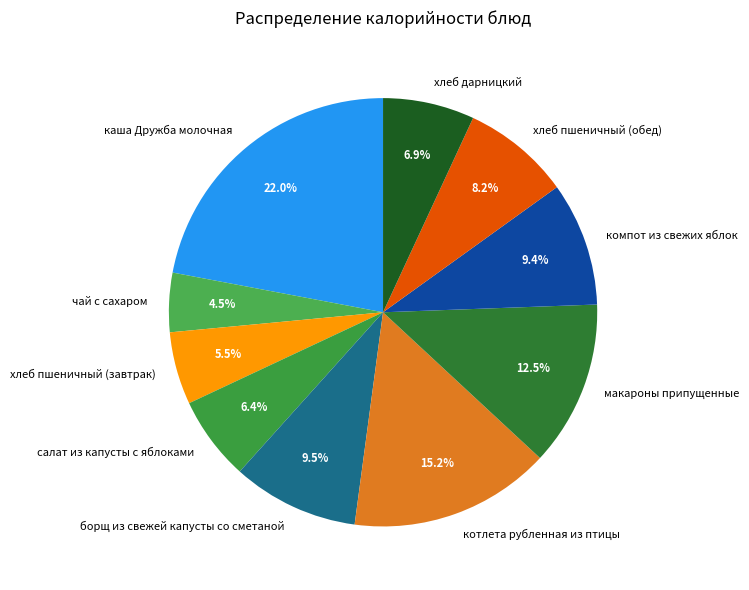

Count the number of slices in the pie.

10